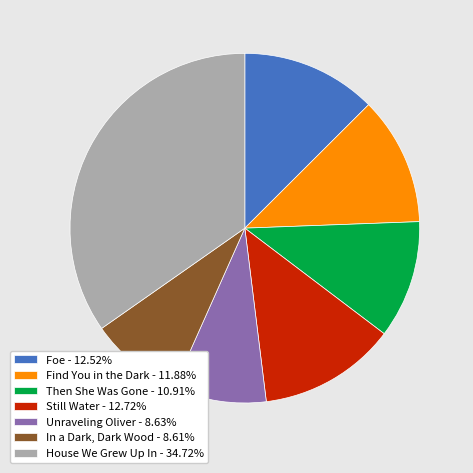

Approximately how many times larger is the value at In a Dark, Dark Wood - 8.61% compared to Still Water - 12.72%?

0.7